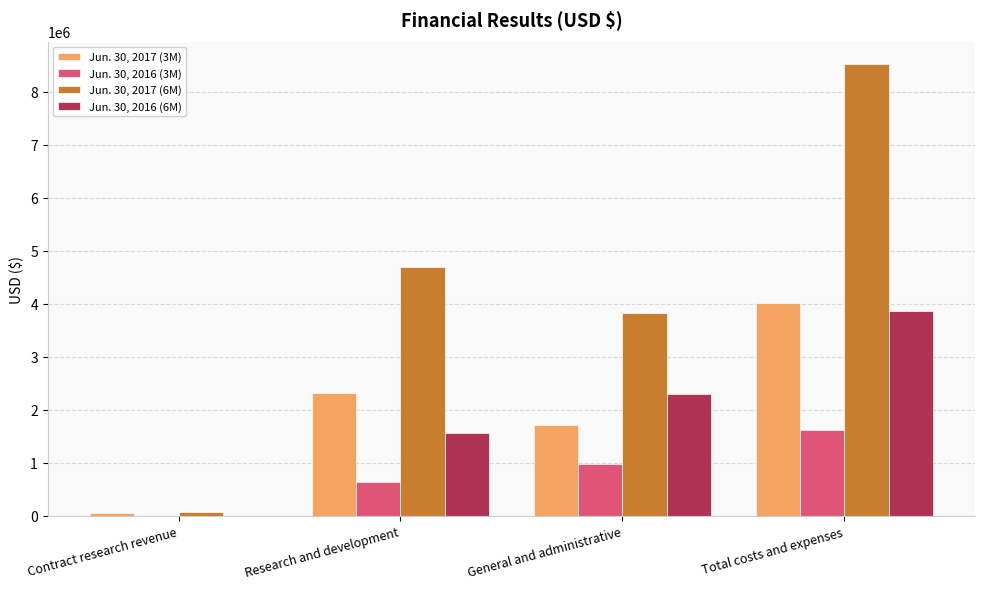

What is the spread (max minus min) of values at Contract research revenue?

59875